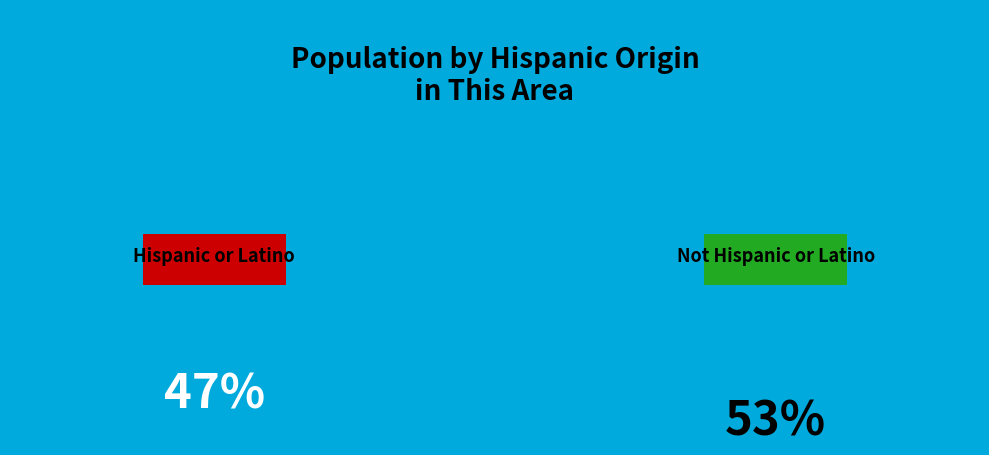

What is the majority slice?

Not Hispanic or Latino